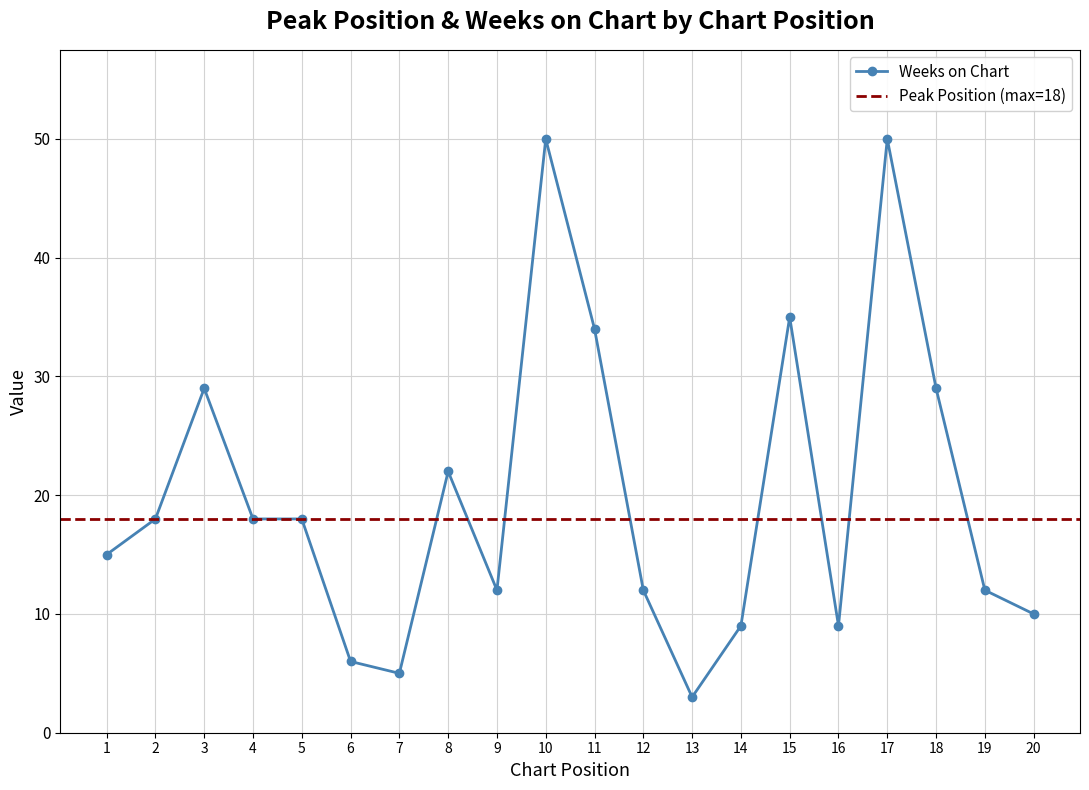

The value at 20 is 10. True or false?

True